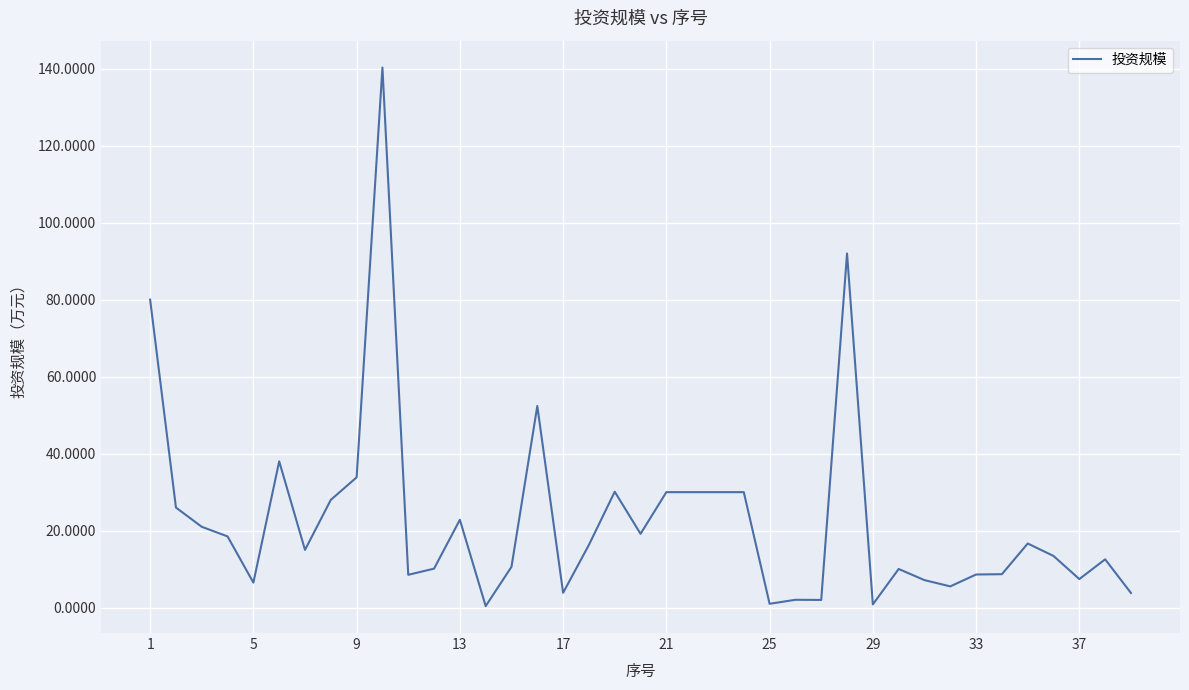

What is the greatest value displayed?

140.3